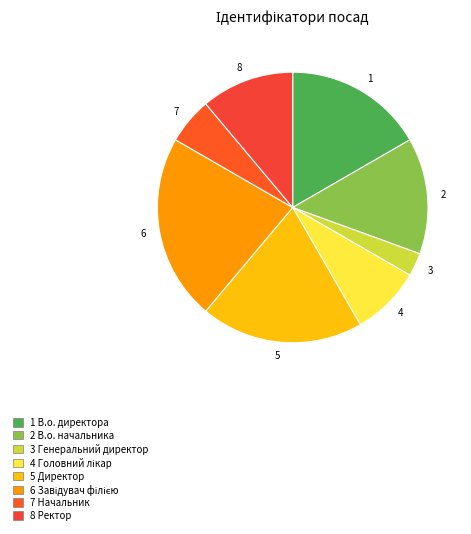

Is it true that 8 is 5% of the pie?

False